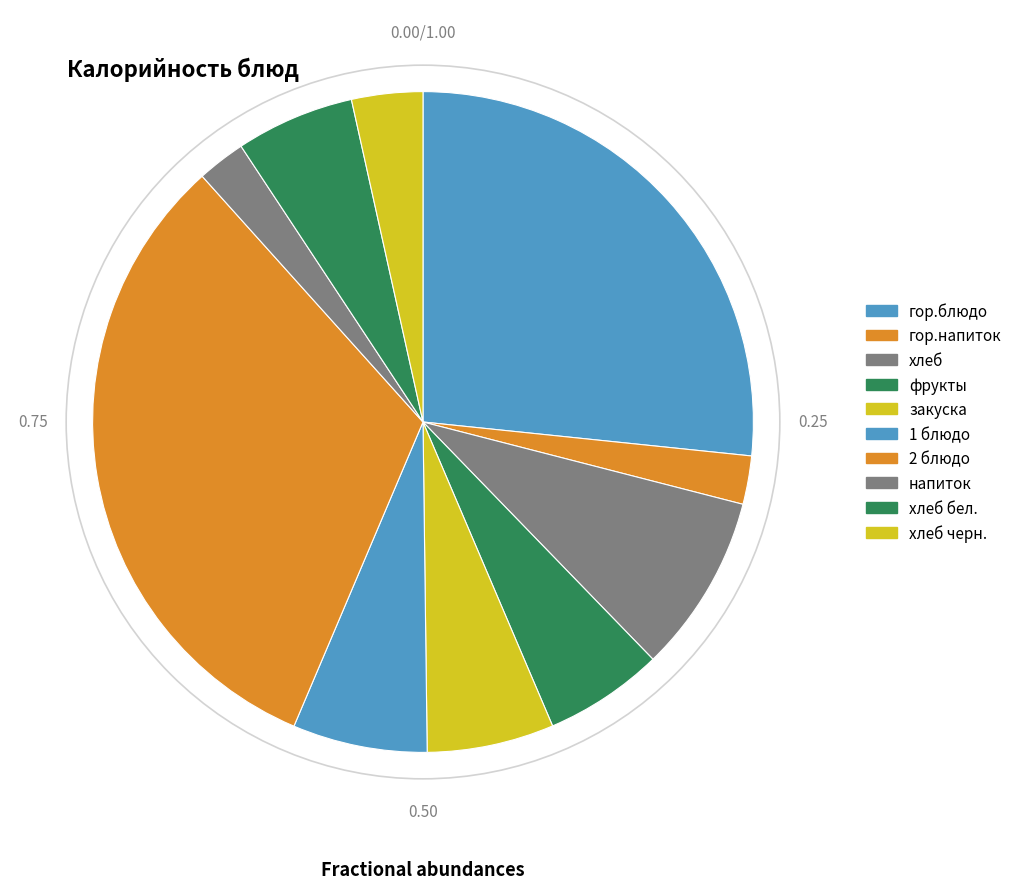

Count the number of slices in the pie.

10